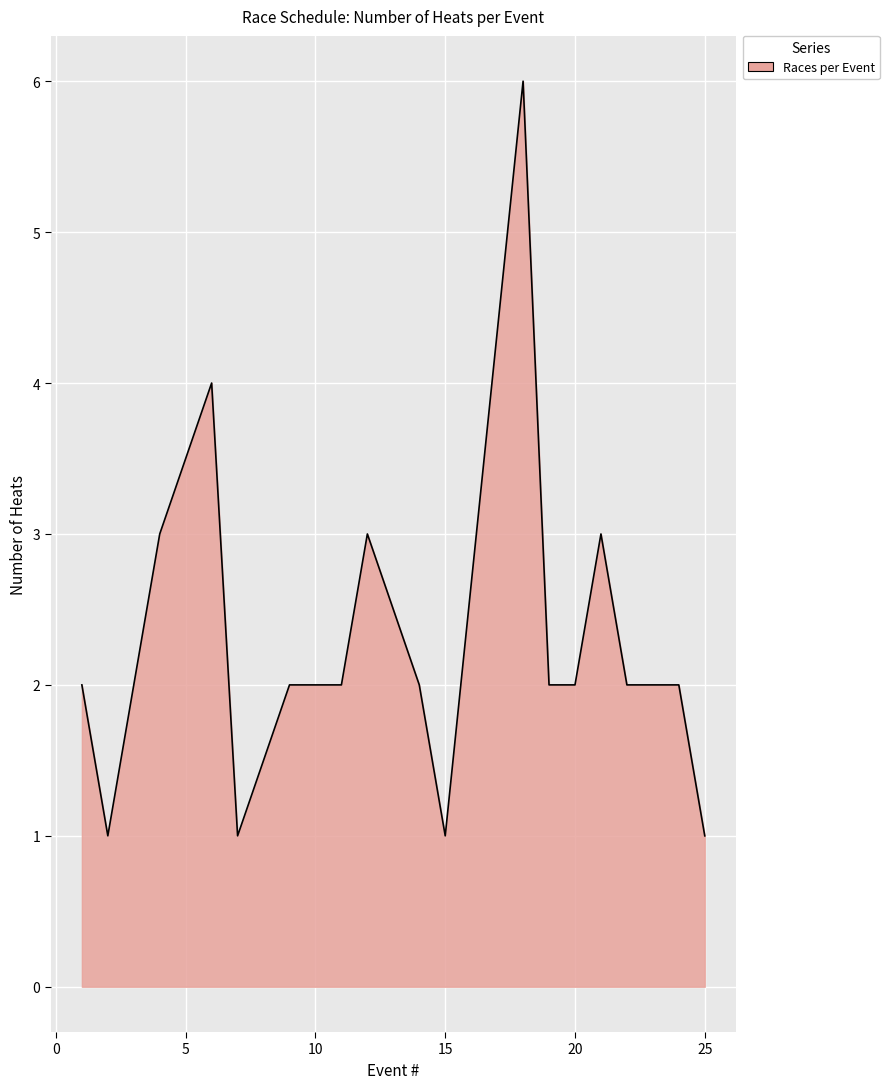

What is the maximum value shown in the chart?

6